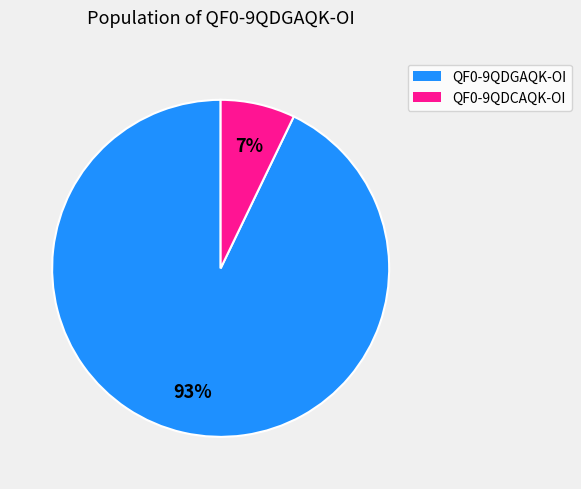

Does QF0-9QDGAQK-OI represent more than half of the total?

Yes